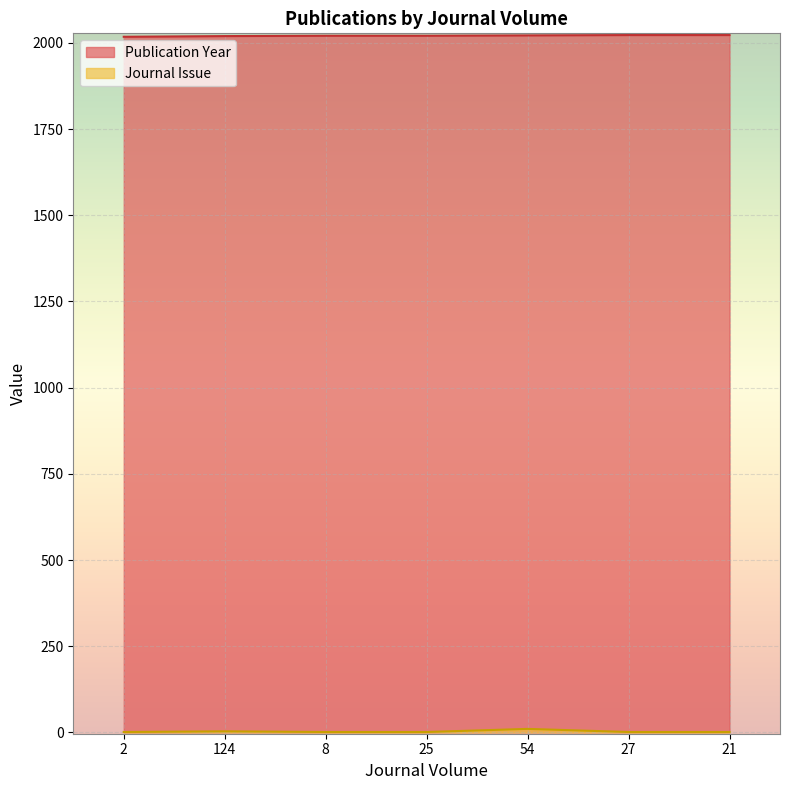

Rank the series at 27 from highest to lowest value.

Publication Year, Journal Issue